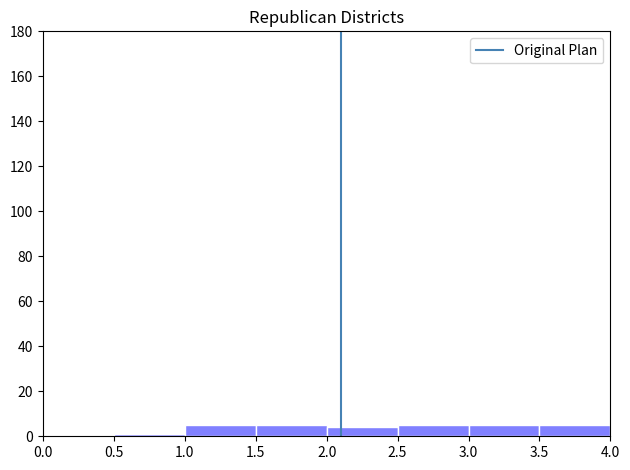

Reading left to right, list every bar in this chart as the range it spans on the x-axis followed by its height. The values are not printed on the chart, so give them approximately, as read against the axis.

0.0 to 0.5: 0
0.5 to 1.0: under 2
1.0 to 1.5: 6
1.5 to 2.0: 6
2.0 to 2.5: 4
2.5 to 3.0: 6
3.0 to 3.5: 6
3.5 to 4.0: 6